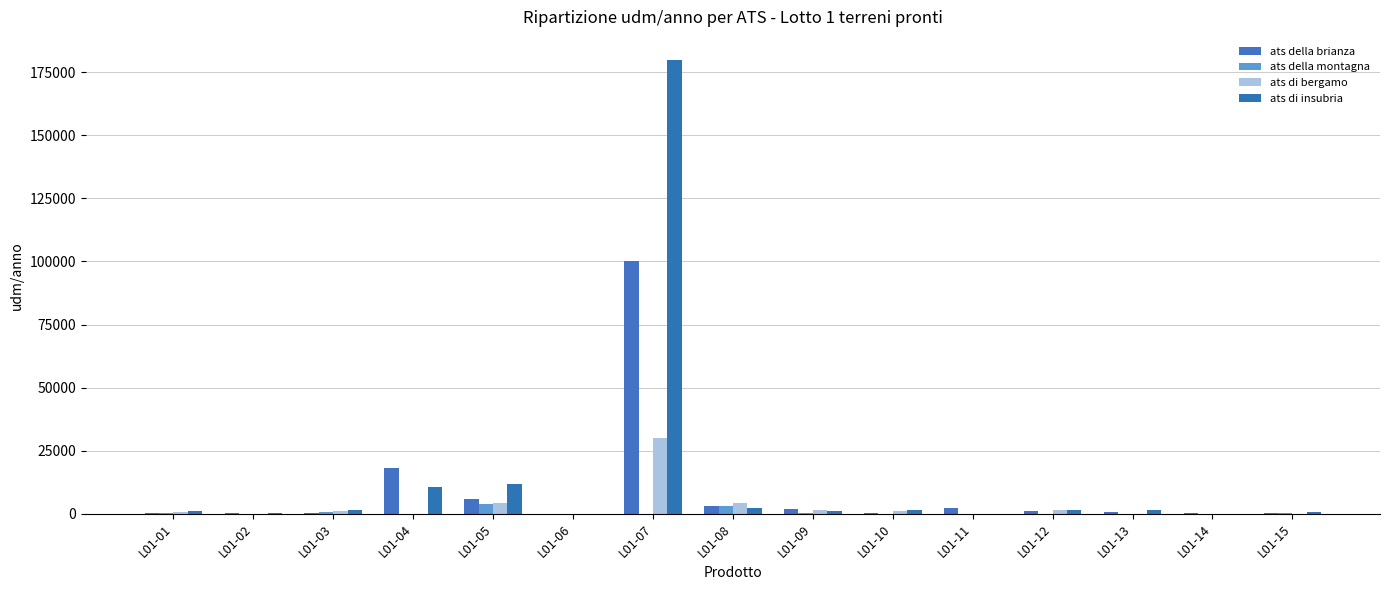

Are the bars grouped side by side (vs. stacked)?

Yes